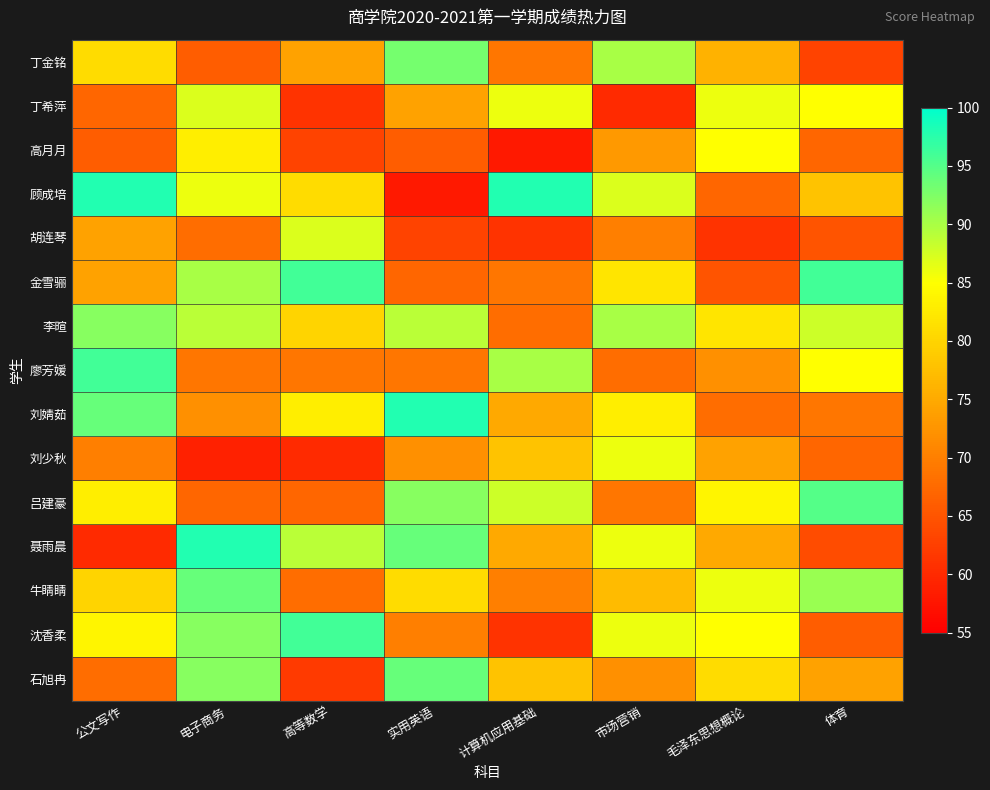

Which has a higher value, 市场营销 or 高等数学?

市场营销